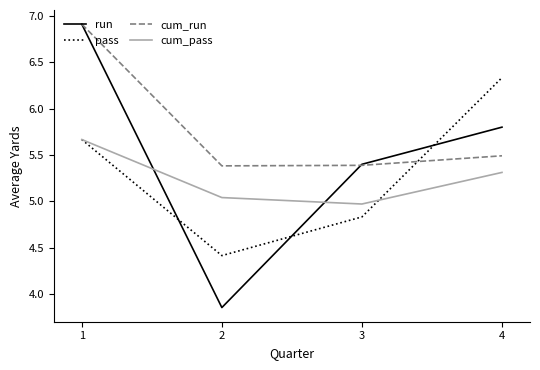

What is the difference between the second highest and second lowest values in the run series?

0.4